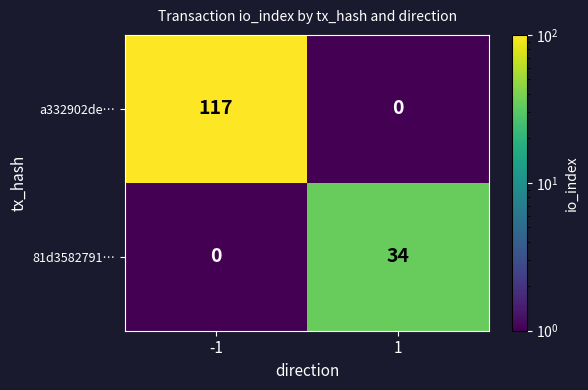

Reading left to right, list all the values displayed in this chart.

a332902de…: 117	0
81d3582791…: 0	34